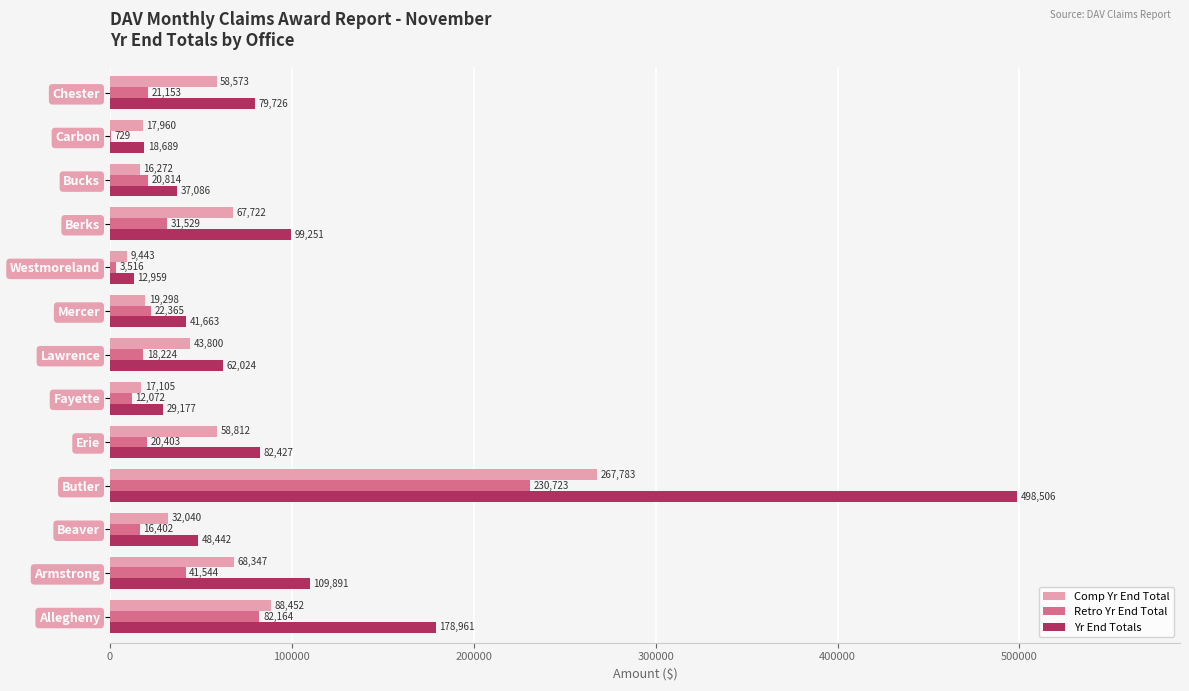

How many categories are shown in the chart?

13